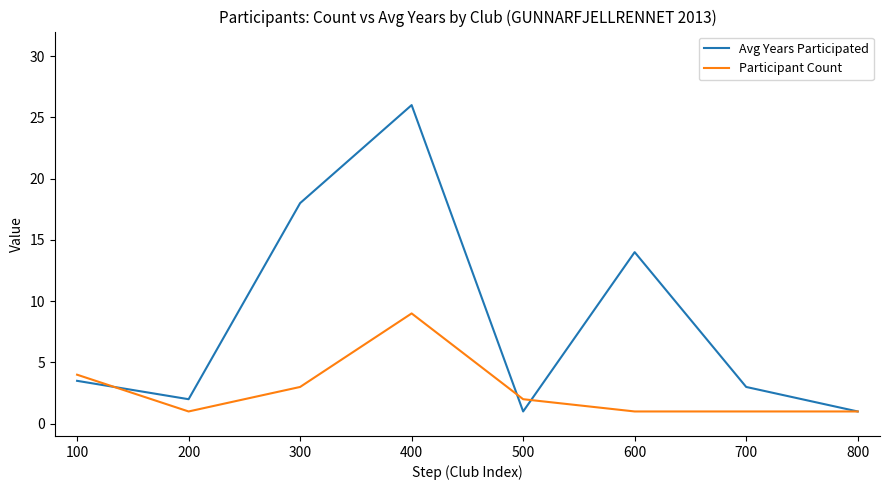

At how many categories does at least one series exceed 19?

1